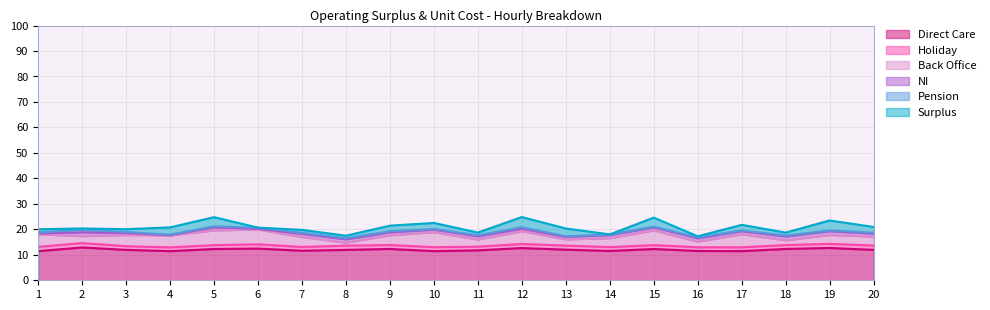

True or false: Direct Care and Pension cross at least once.

False